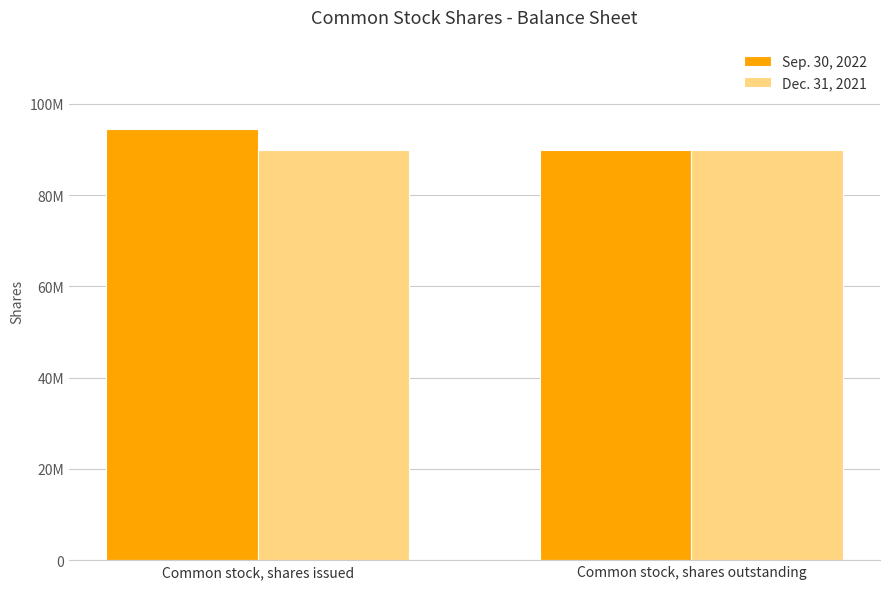

What are all the series names shown in the legend?

Sep. 30, 2022, Dec. 31, 2021